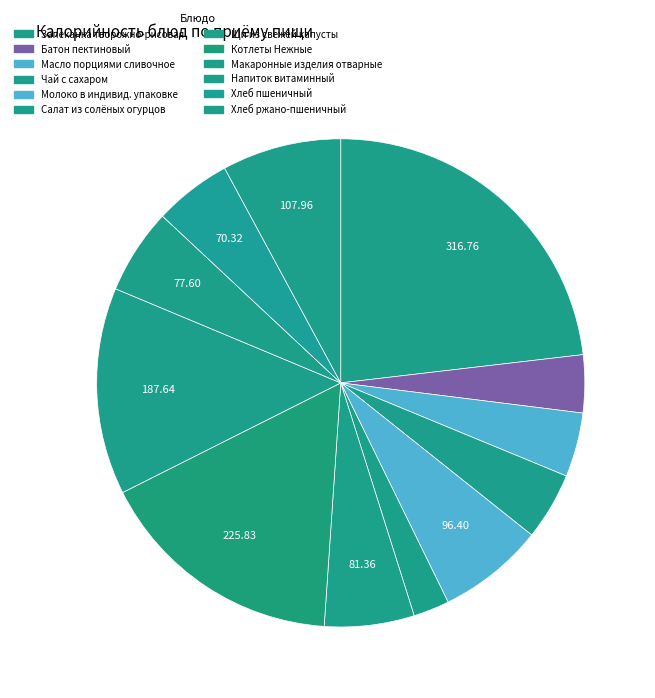

What percentage is the Хлеб ржано-пшеничный slice, to the nearest percent?

8%